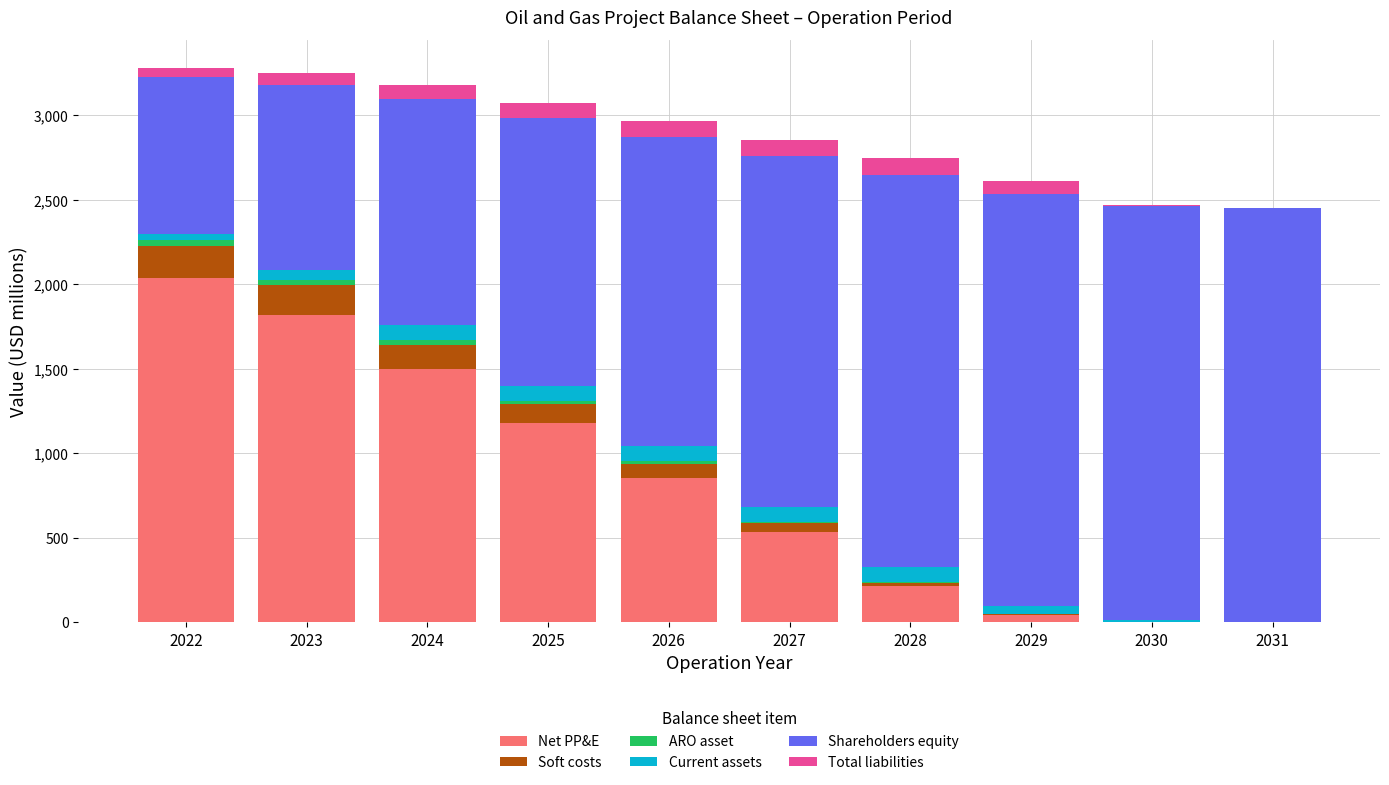

At which label does Net PP&E reach its peak?

2022